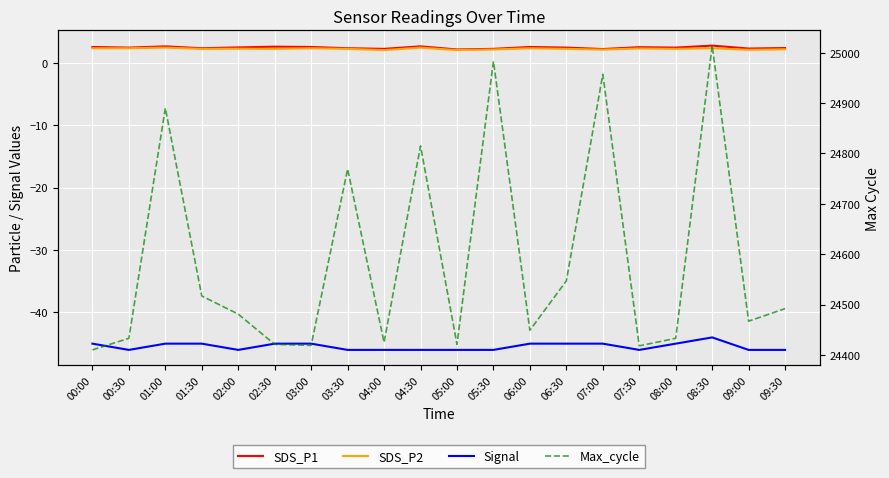

Is the value of Max_cycle at 06:30 greater than the value of SDS_P2 at 04:00?

Yes